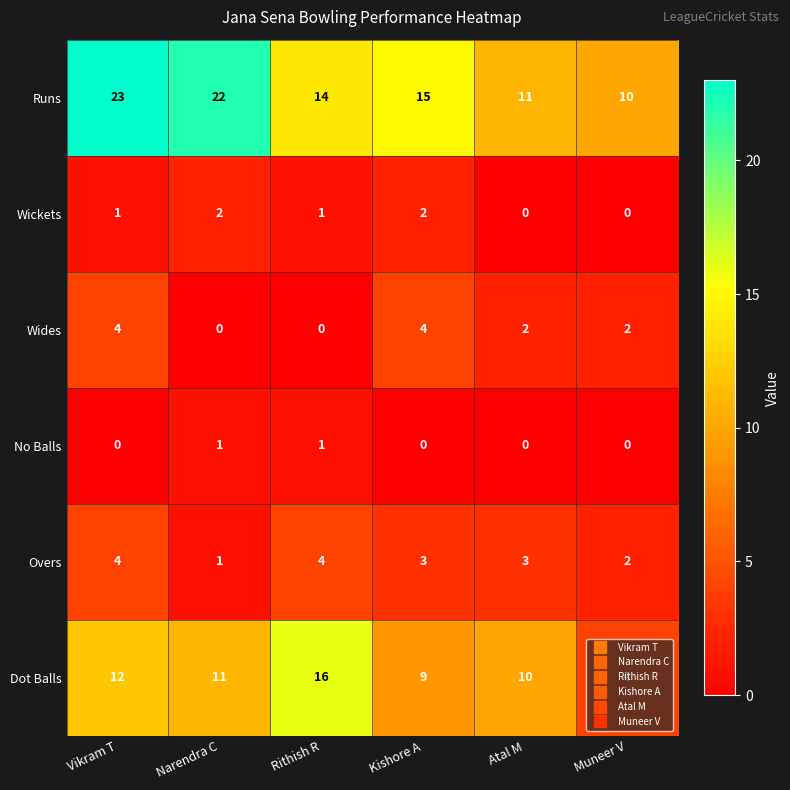

What is the maximum value shown in the chart?

23